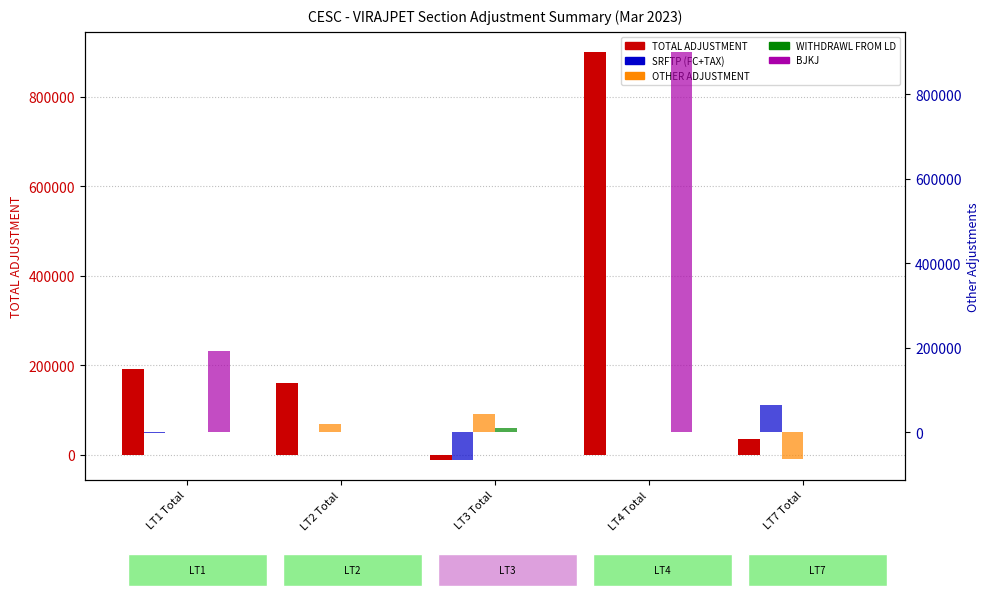

The WITHDRAWL FROM LD series shows 0.0 at LT2 Total. True or false?

True